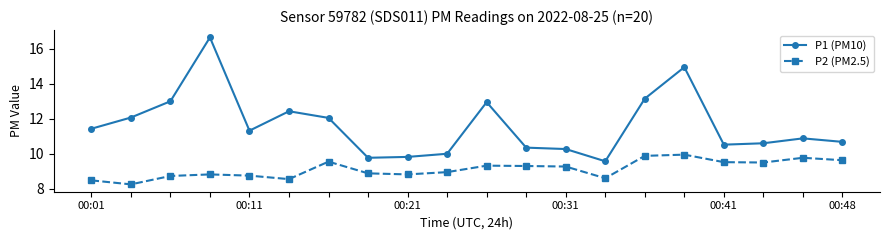

How many data points in P2 (PM2.5) are above 9?

10